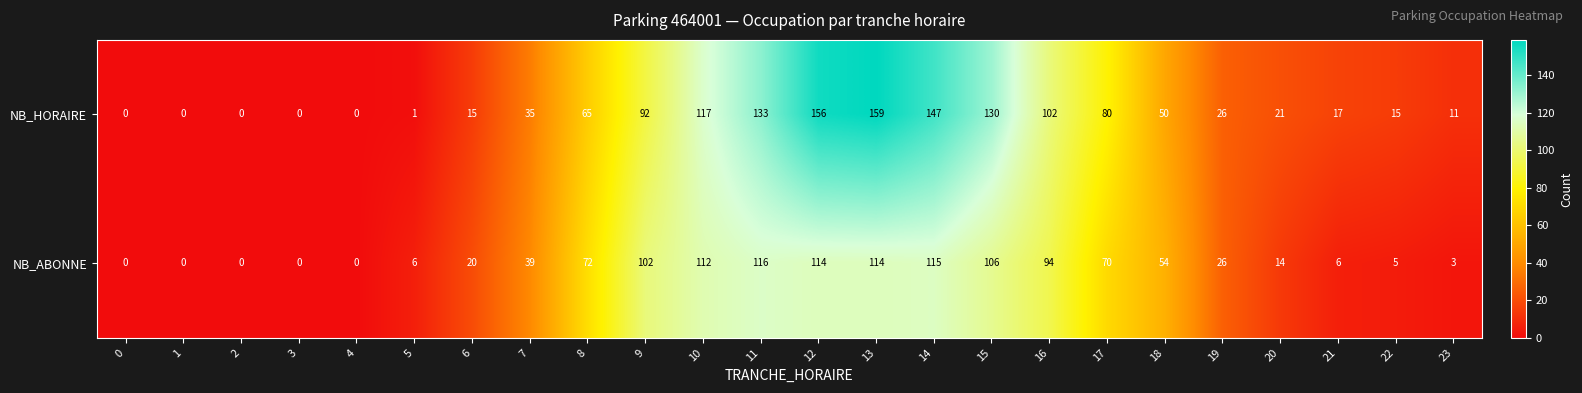

Which series has the widest spread of values?

NB_HORAIRE